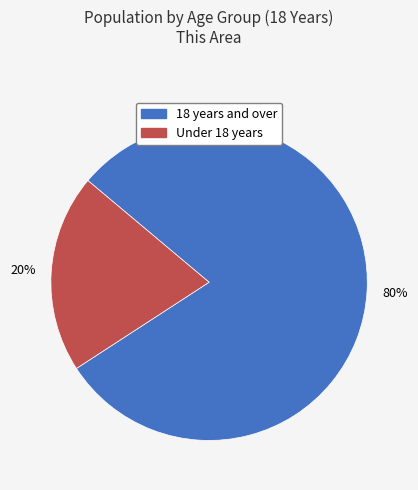

Is there a majority slice in this chart?

Yes